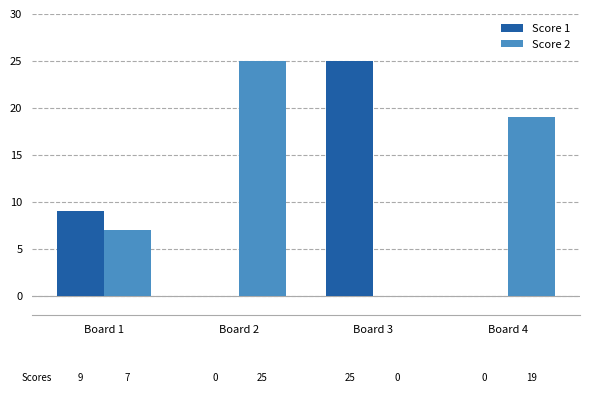

What is the sum of all Score 1 values?

34